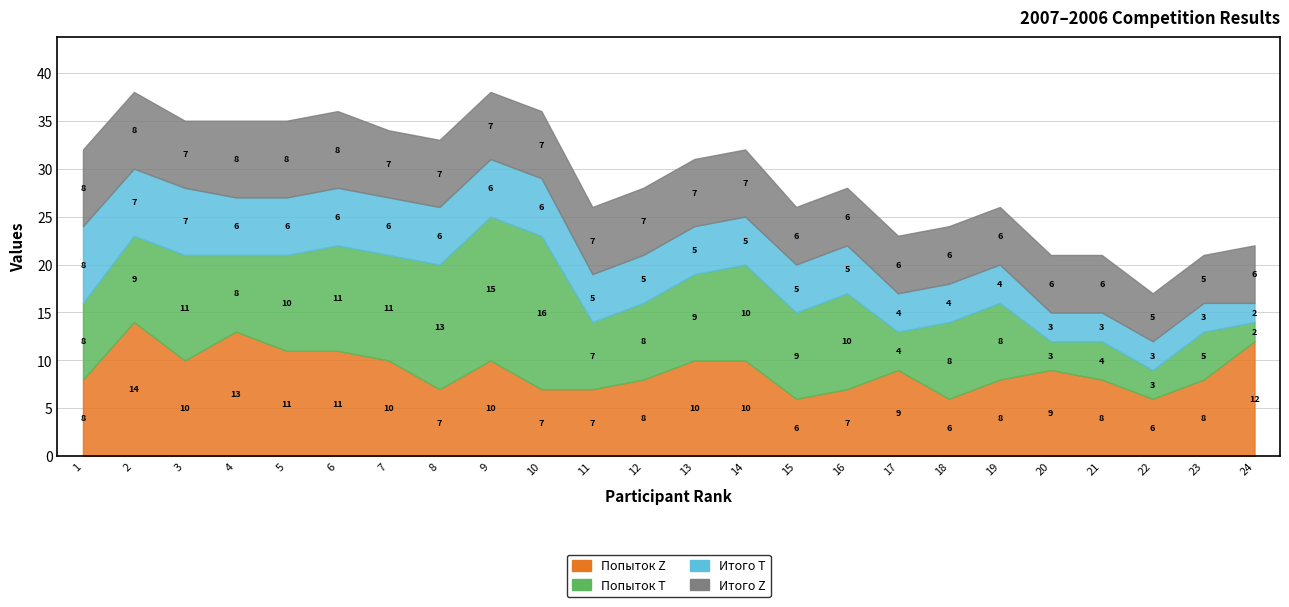

At which category does Попыток T reach its first local peak?

3